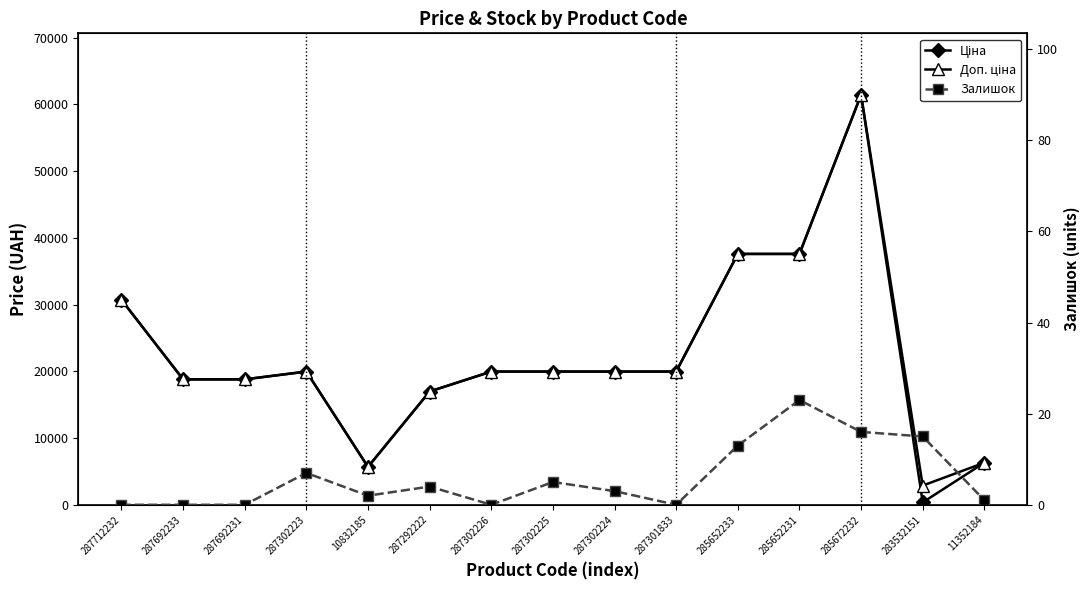

What are all the series names shown in the legend?

Ціна, Доп. ціна, Залишок